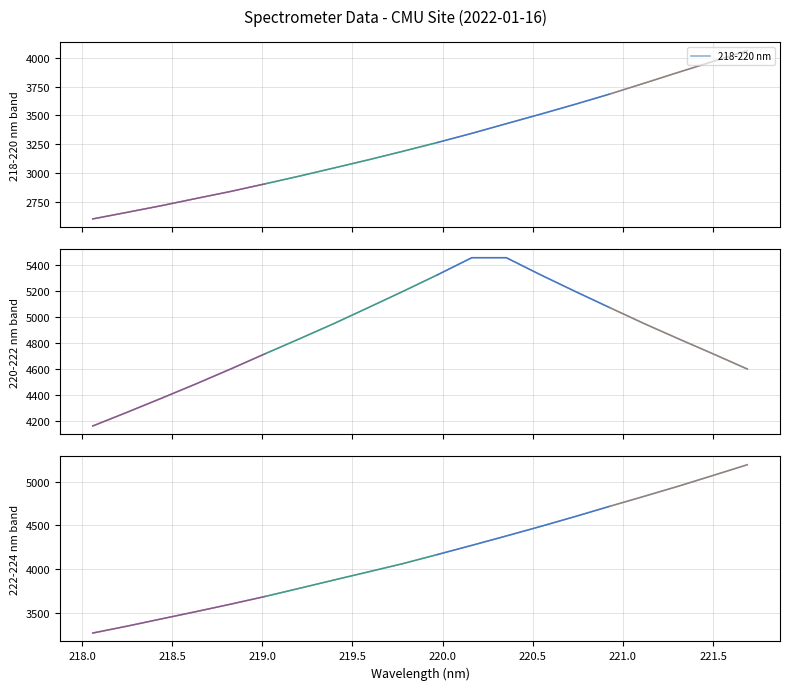

Reading left to right, list all the values displayed in this chart.

218-220 nm: 218.0596=2603.4	218.2508=2660.7	218.442=2718.7	218.6332=2780.6	218.8244=2841.4	219.0156=2907.4	219.2067=2974.6	219.3979=3044.9	219.589=3115.6	219.7801=3189.5	219.9712=3265.5	220.1623=3344.8	220.3533=3428.3	220.5444=3511.3	220.7354=3596.5	220.9264=3684.8	221.1174=3778.6	221.3083=3873.5	221.4993=3967.2	221.6902=4061.4
220-222 nm: 218.0596=4165.5	218.2508=4270.7	218.442=4378.3	218.6332=4488.0	218.8244=4601.3	219.0156=4717.9	219.2067=4832.5	219.3979=4949.2	219.589=5071.4	219.7801=5195.0	219.9712=5321.3	220.1623=5452.8	220.3533=5452.8	220.5444=5321.3	220.7354=5195.0	220.9264=5071.4	221.1174=4949.2	221.3083=4832.5	221.4993=4717.9	221.6902=4601.3
222-224 nm: 218.0596=3265.5	218.2508=3344.8	218.442=3428.3	218.6332=3511.3	218.8244=3596.5	219.0156=3684.8	219.2067=3778.6	219.3979=3873.5	219.589=3967.2	219.7801=4061.4	219.9712=4165.5	220.1623=4270.7	220.3533=4378.3	220.5444=4488.0	220.7354=4601.3	220.9264=4717.9	221.1174=4832.5	221.3083=4949.2	221.4993=5071.4	221.6902=5195.0